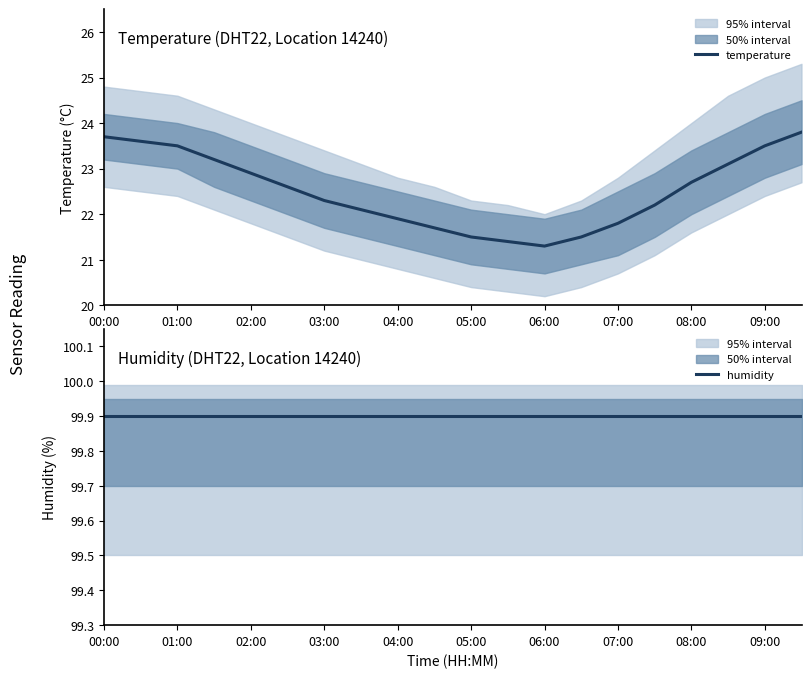

Which series has the largest range (max minus min)?

temperature